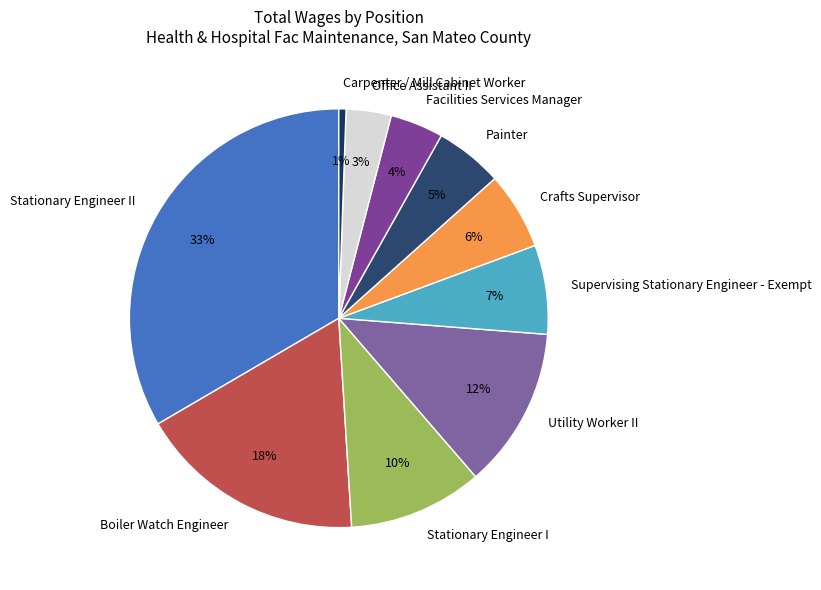

How many segments does this pie chart have?

10